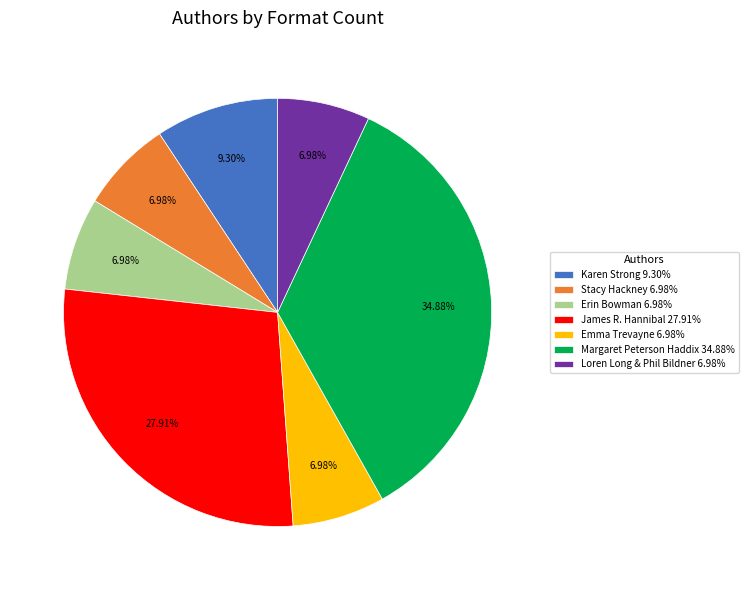

How many segments does this pie chart have?

7